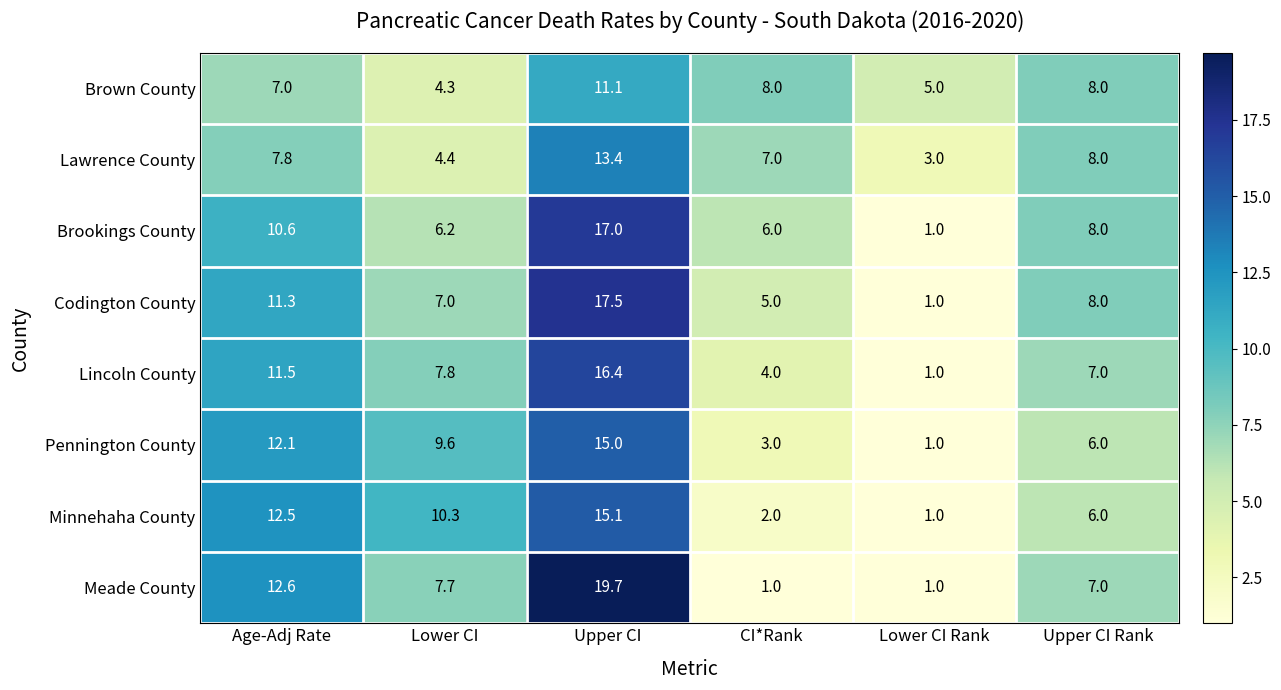

Rank the series at Upper CI from highest to lowest value.

Meade County, Codington County, Brookings County, Lincoln County, Minnehaha County, Pennington County, Lawrence County, Brown County